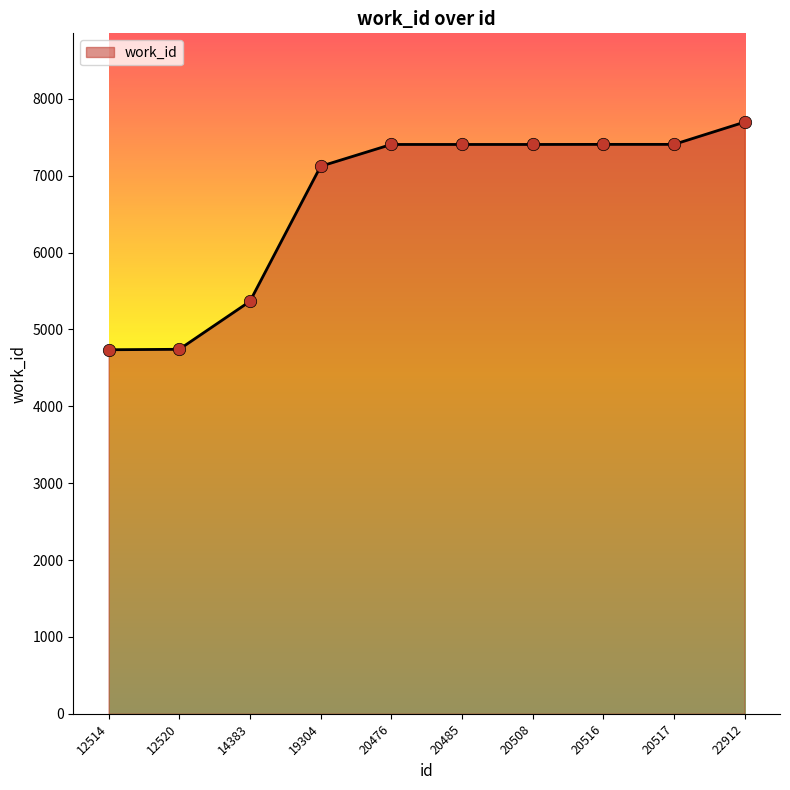

Which has a higher value, 20485 or 12514?

20485